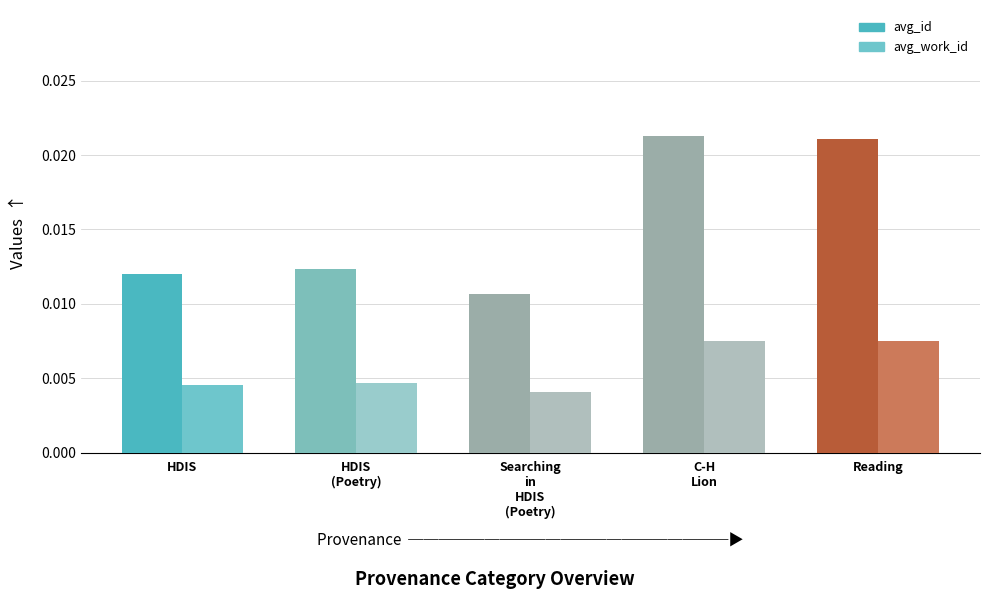

What are all the series names shown in the legend?

avg_id, avg_work_id